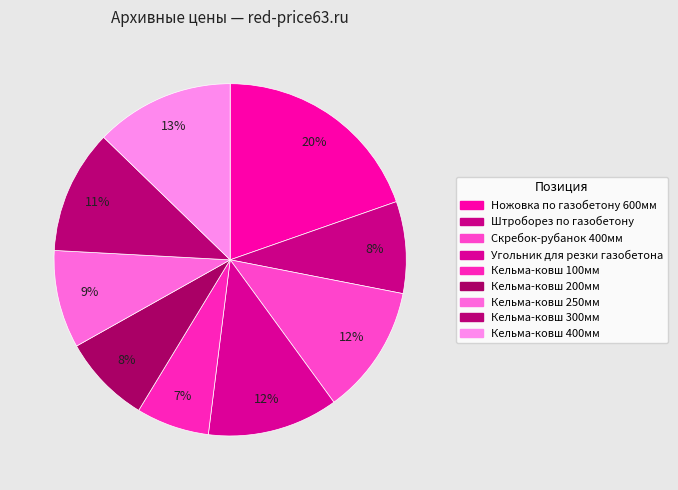

Which slice is the largest?

Ножовка по газобетону 600мм